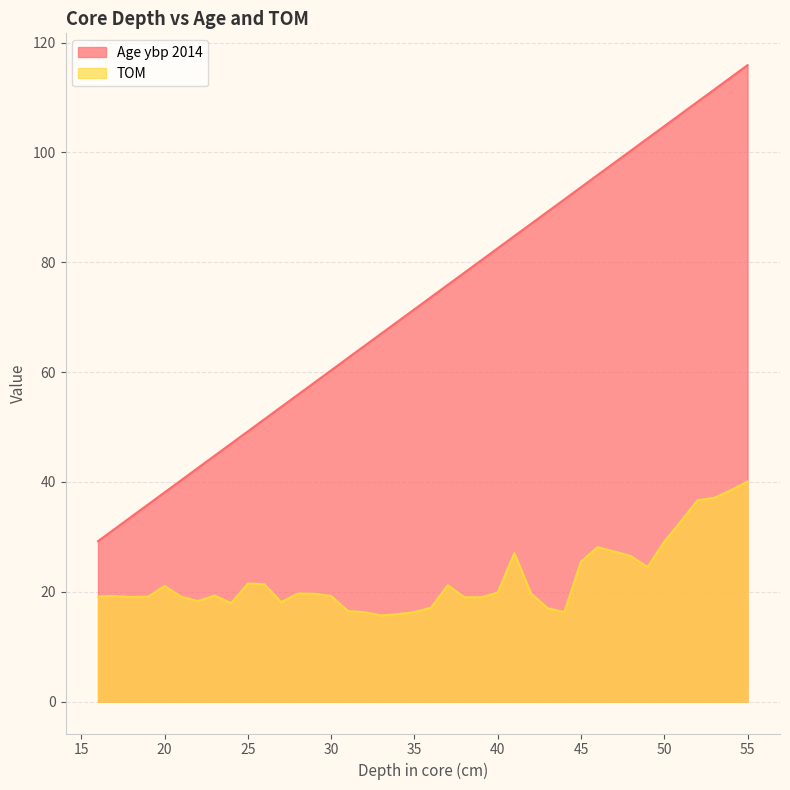

Reading right to left, transcribe all the data shown in this chart.

Age ybp 2014: 55=115.9	54=113.7	53=111.4	52=109.2	51=107.0	50=104.8	49=102.6	48=100.3	47=98.1	46=95.9	45=93.7	44=91.4	43=89.2	42=87.0	41=84.8	40=82.6	39=80.3	38=78.1	37=75.9	36=73.7	35=71.4	34=69.2	33=67.0	32=64.8	31=62.6	30=60.3	29=58.1	28=55.9	27=53.7	26=51.4	25=49.2	24=47.0	23=44.8	22=42.6	21=40.3	20=38.1	19=35.9	18=33.7	17=31.4	16=29.2
TOM: 55=40.1	54=38.5	53=37.1	52=36.7	51=32.8	50=29.1	49=24.5	48=26.5	47=27.3	46=28.1	45=25.5	44=16.3	43=17.0	42=19.7	41=27.0	40=19.9	39=19.0	38=19.0	37=21.2	36=17.1	35=16.3	34=15.9	33=15.7	32=16.3	31=16.5	30=19.2	29=19.6	28=19.7	27=18.1	26=21.4	25=21.5	24=17.9	23=19.3	22=18.3	21=19.1	20=21.1	19=19.1	18=19.1	17=19.2	16=19.2